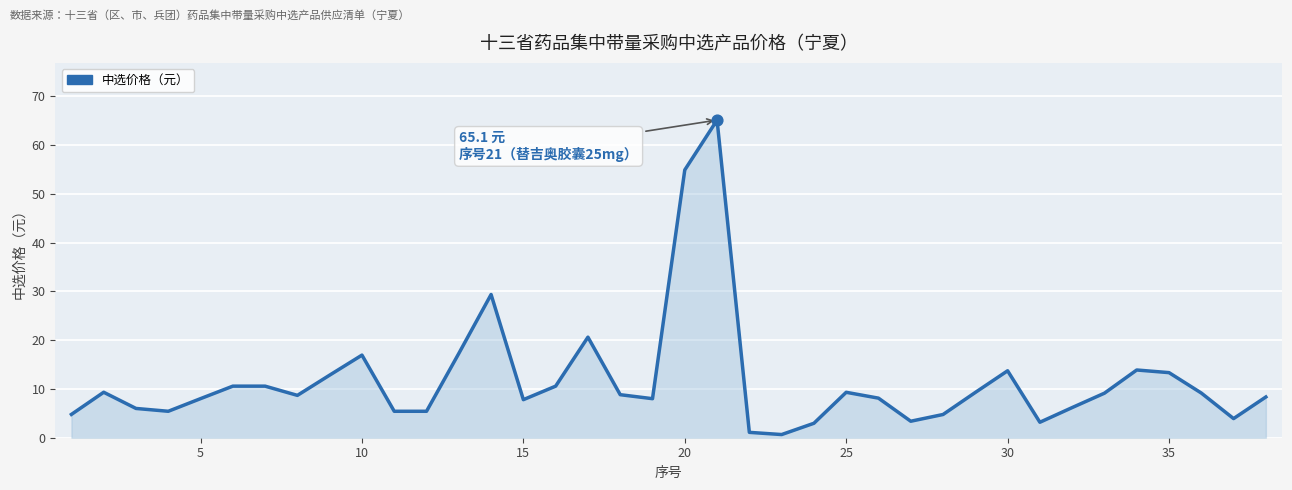

What is the greatest value displayed?

65.1